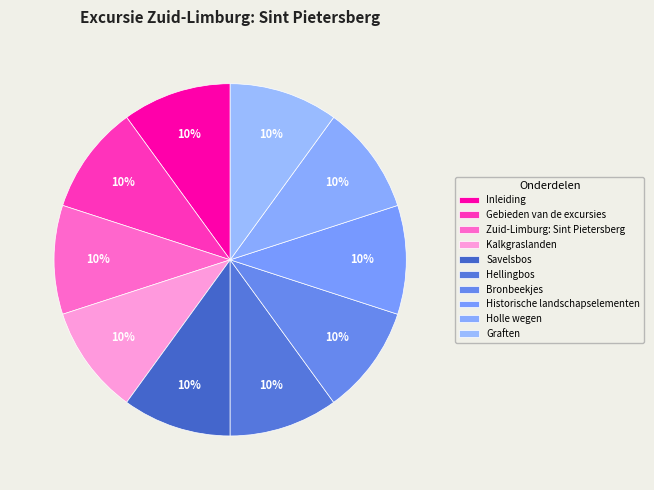

Rank the categories by value from lowest to highest.

Inleiding, Gebieden van de excursies, Zuid-Limburg: Sint Pietersberg, Kalkgraslanden, Savelsbos, Hellingbos, Bronbeekjes, Historische landschapselementen, Holle wegen, Graften